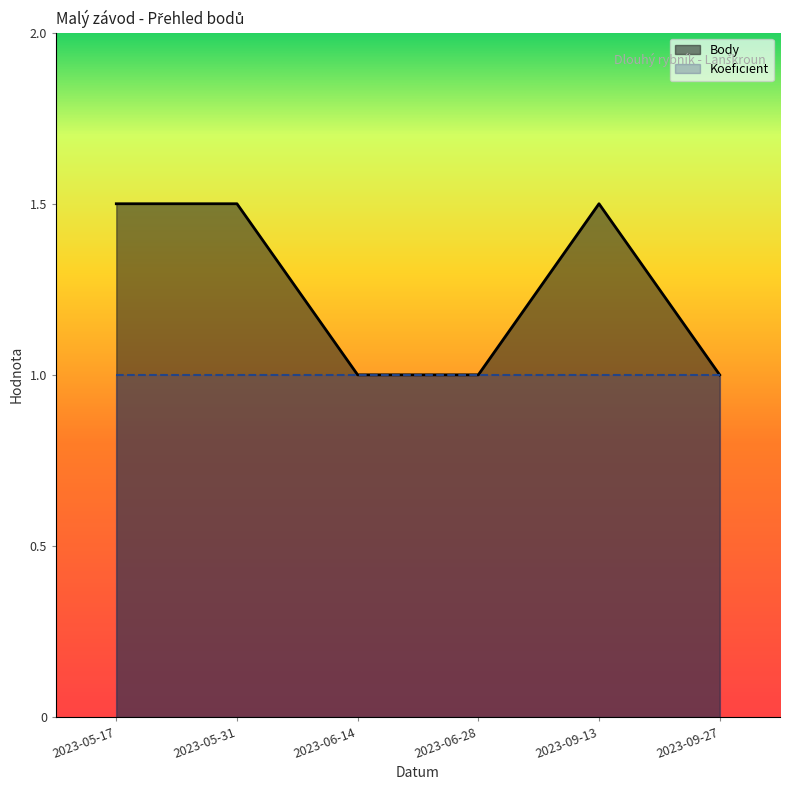

What is the difference between the maximum and minimum values?

0.5